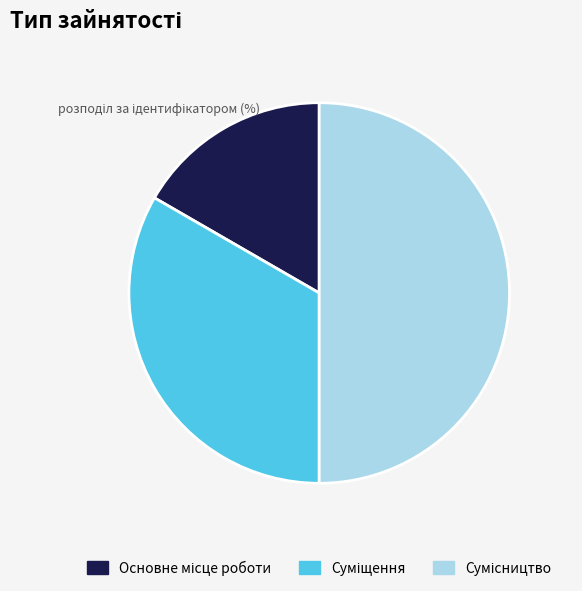

Which category has the smallest portion of the pie?

Основне місце роботи